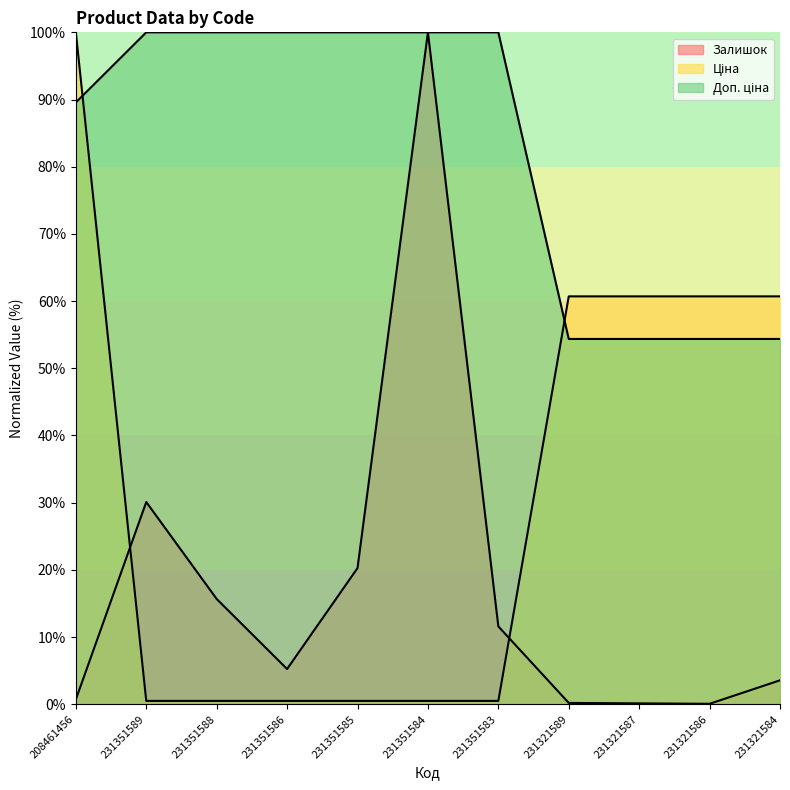

List the series in order of their overall mean, highest first.

Доп. ціна, Ціна, Залишок